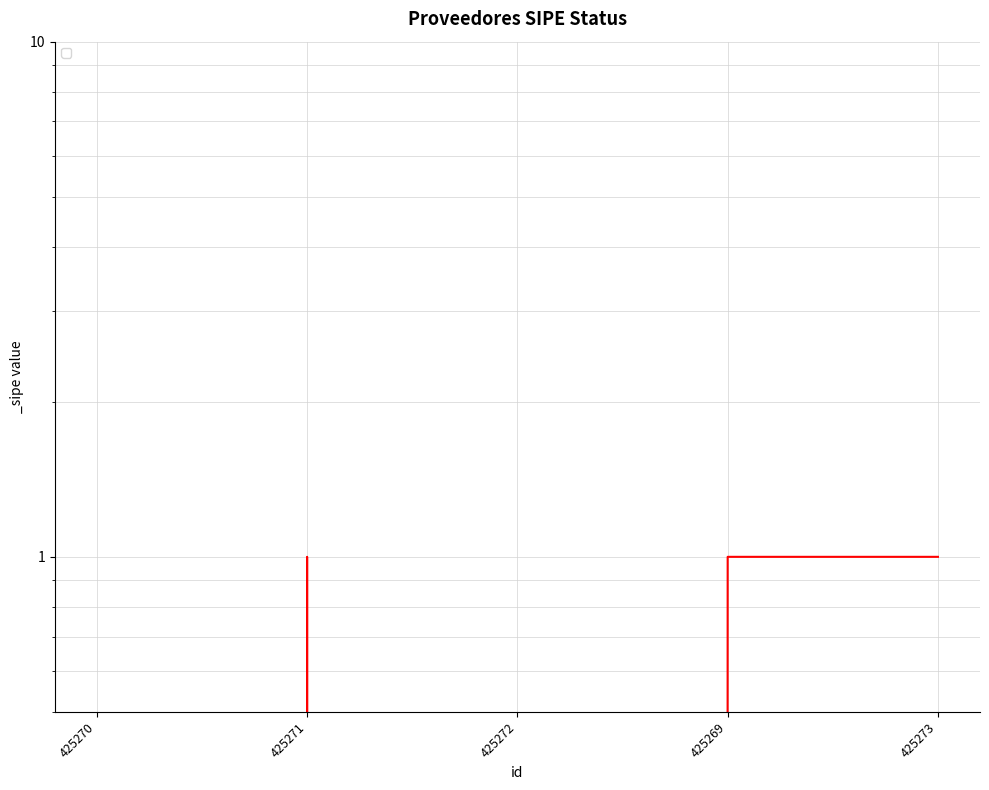

What is the label of the 5th point from the left?

425273